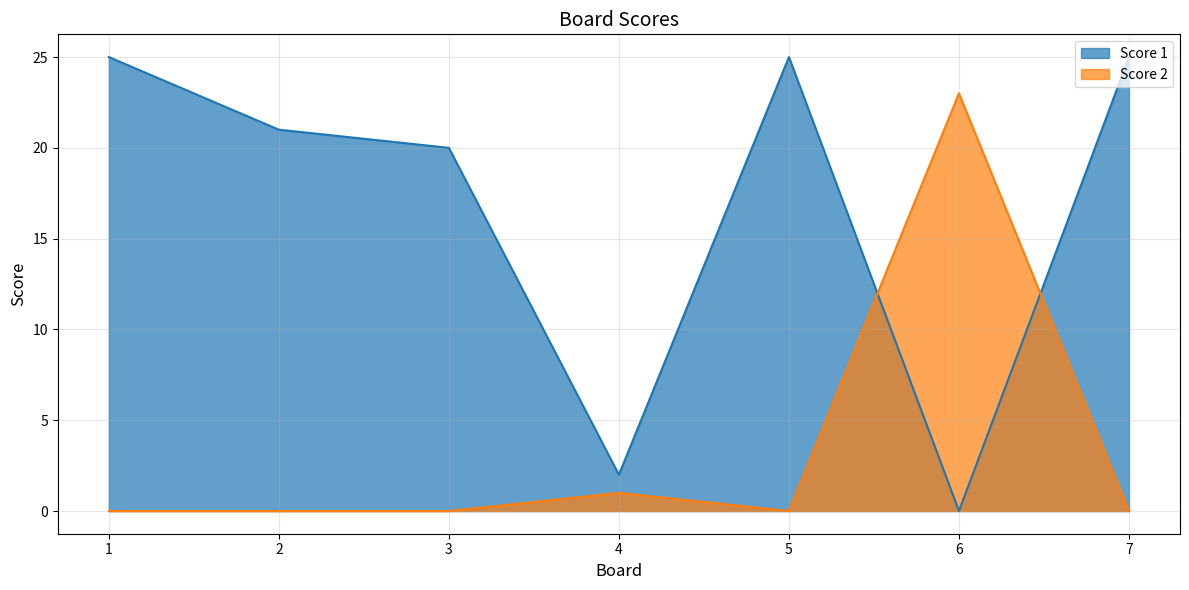

How many times do Score 2 and Score 1 cross each other?

2